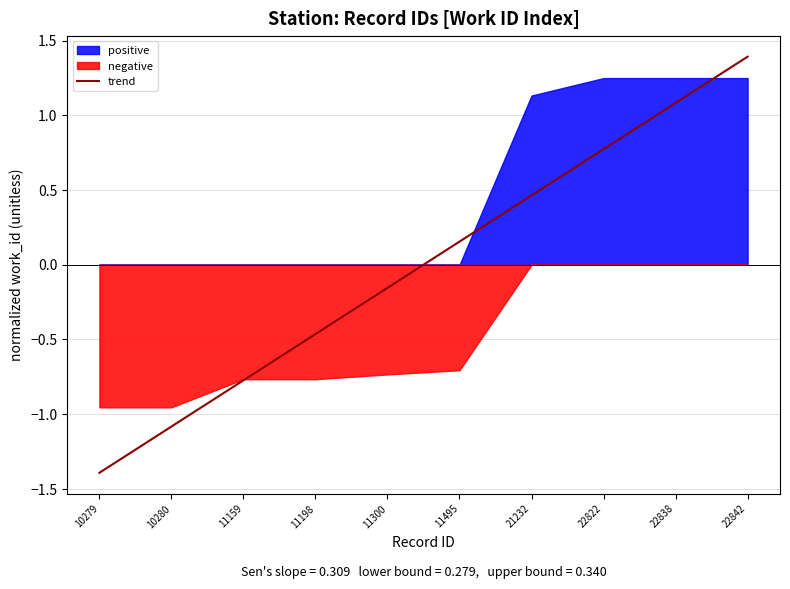

Is it true that the value at 11198 is -0.5?

True